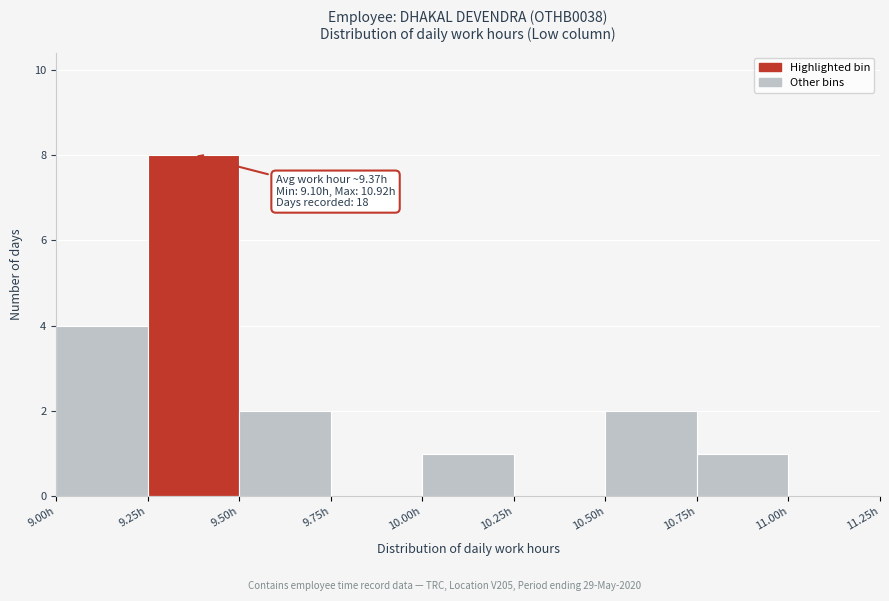

Over which range of the x-axis is the bar tallest?

9.25 to 9.50